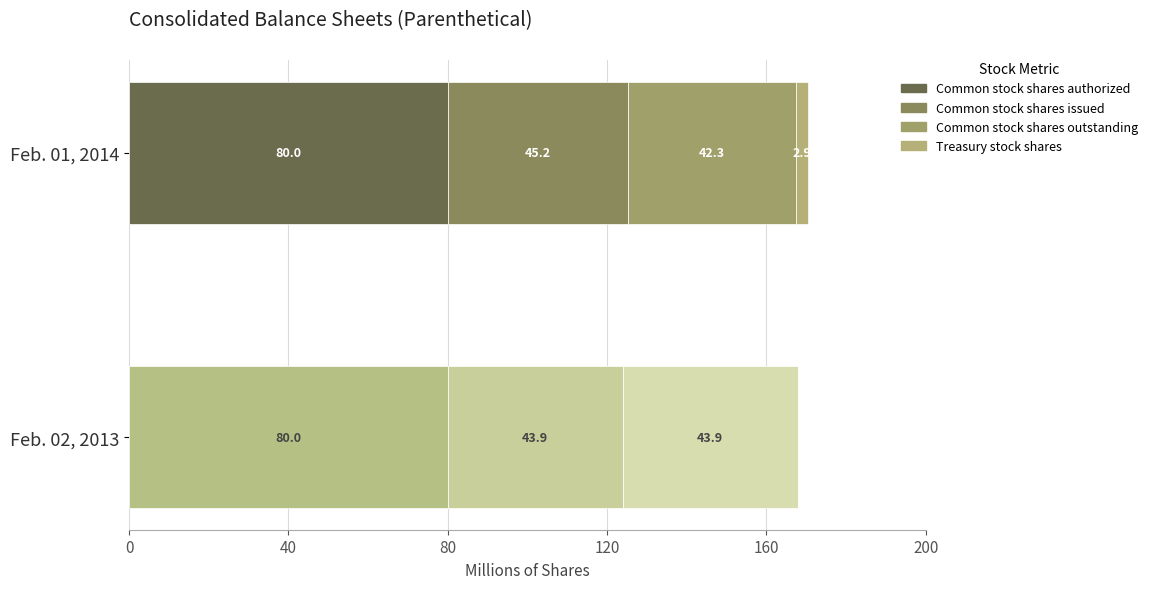

What is the label of the 4th bar from the right?

Common stock shares authorized